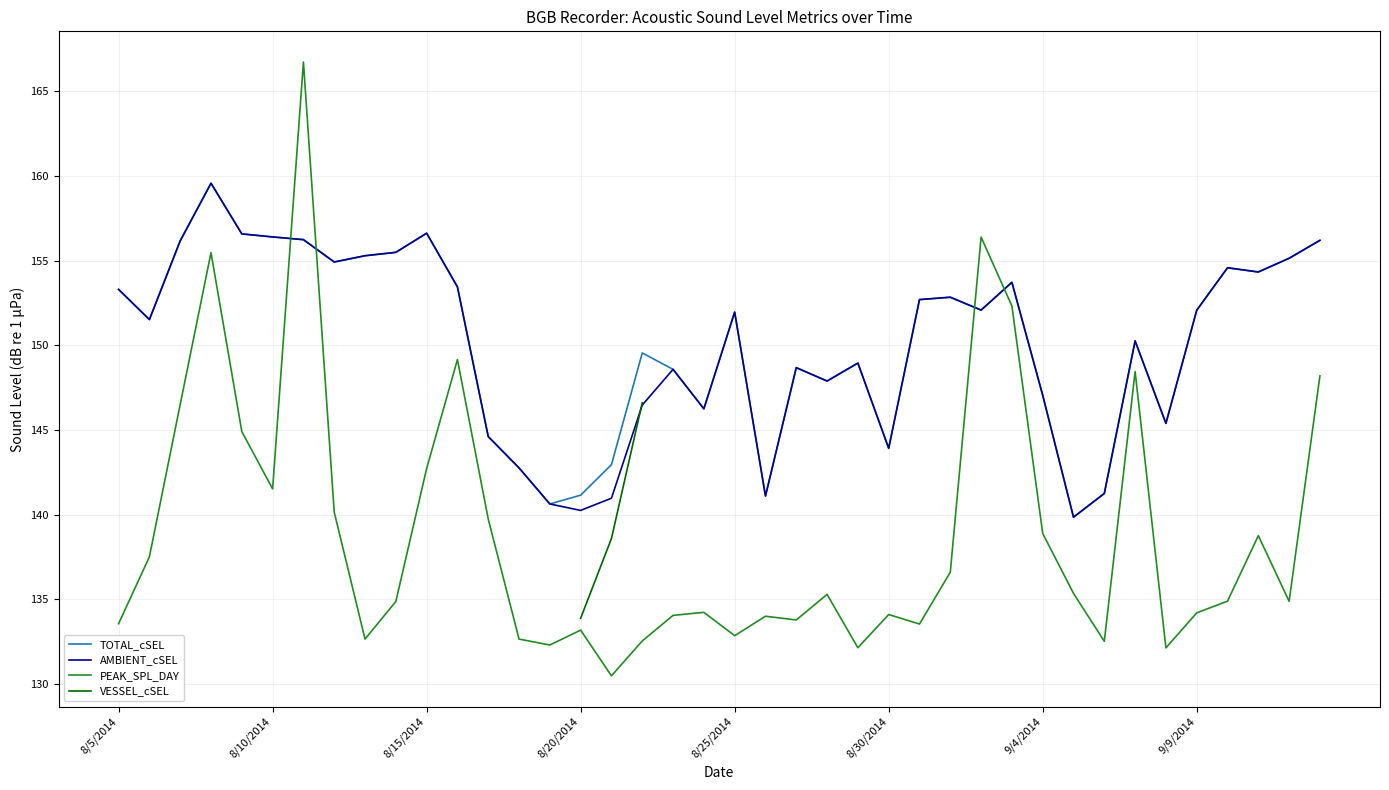

Where is the first local maximum for TOTAL_cSEL?

8/8/2014